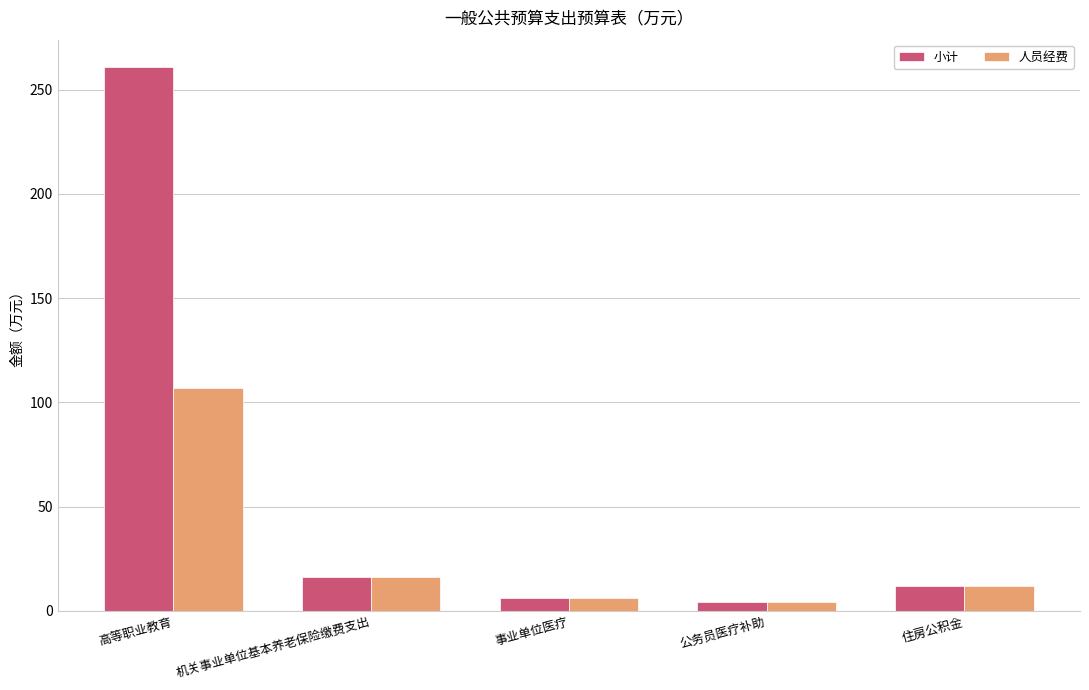

Are the bars horizontal?

No